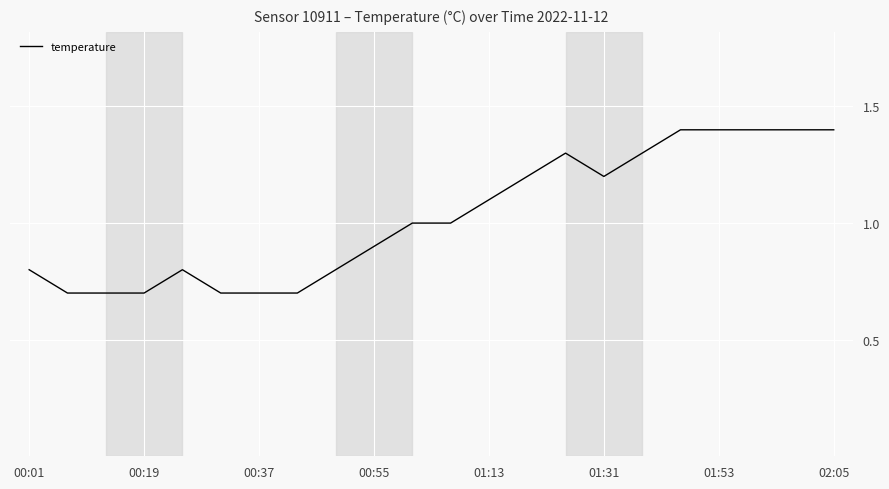

What is the smallest value displayed?

0.7